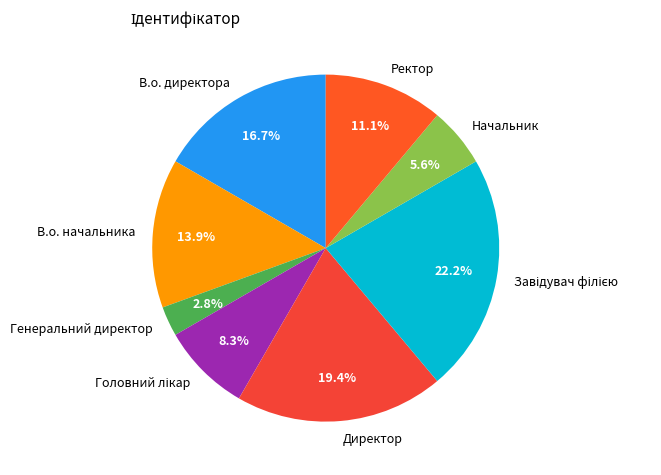

Is the sum of Начальник and В.о. директора greater than half?

No